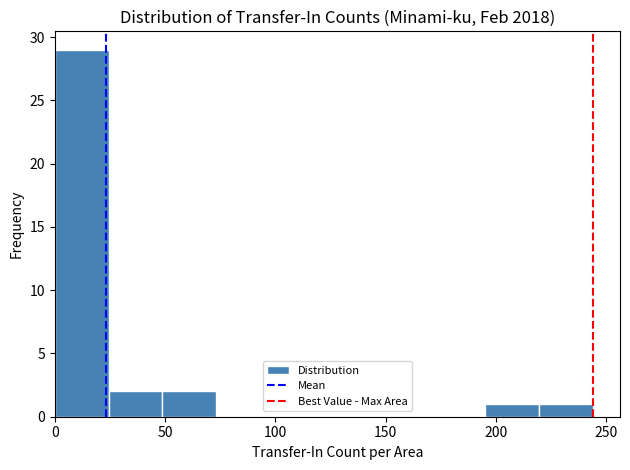

Which range on the x-axis has the tallest bar?

0 to 25